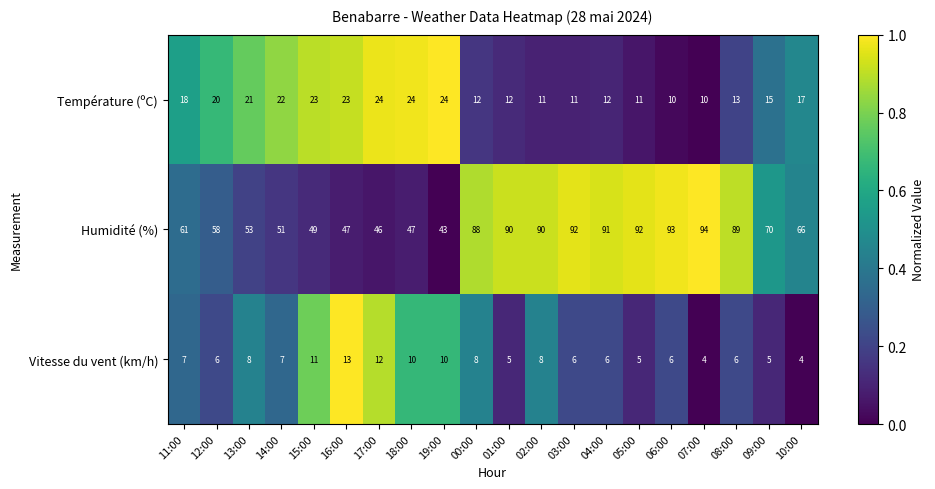

Which series has the largest range (max minus min)?

Humidité (%)